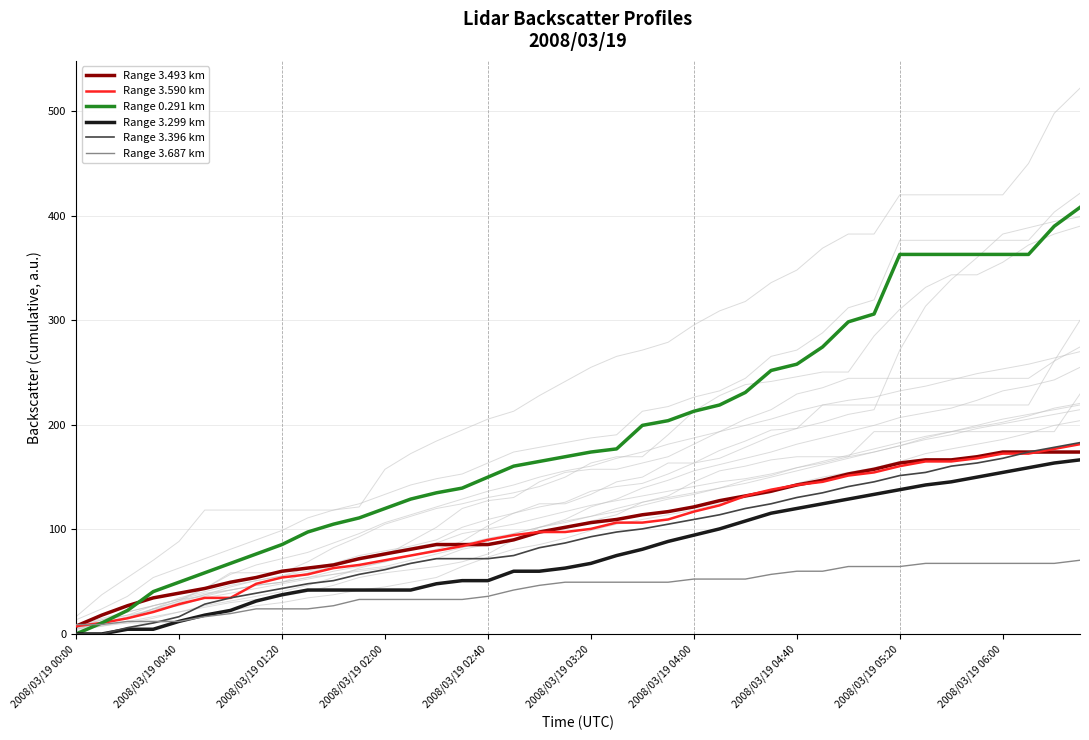

Does the chart have visible grid lines?

Yes